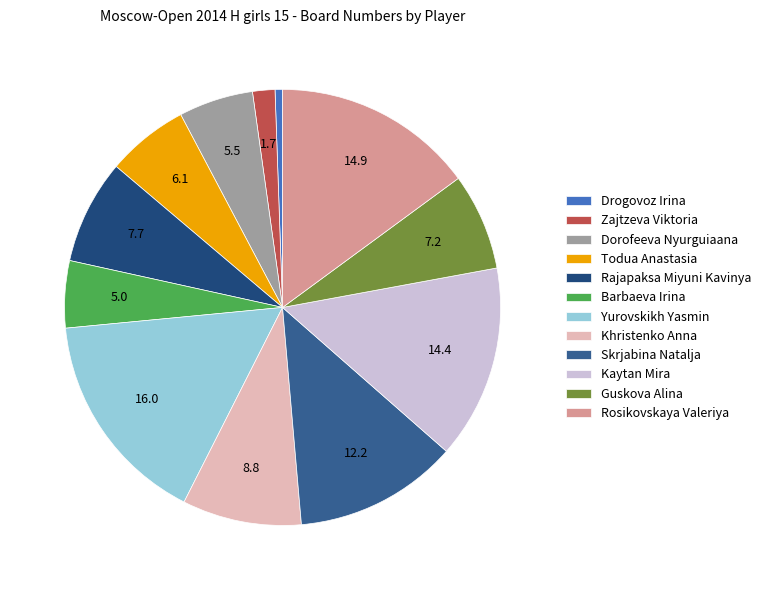

How many segments does this pie chart have?

12